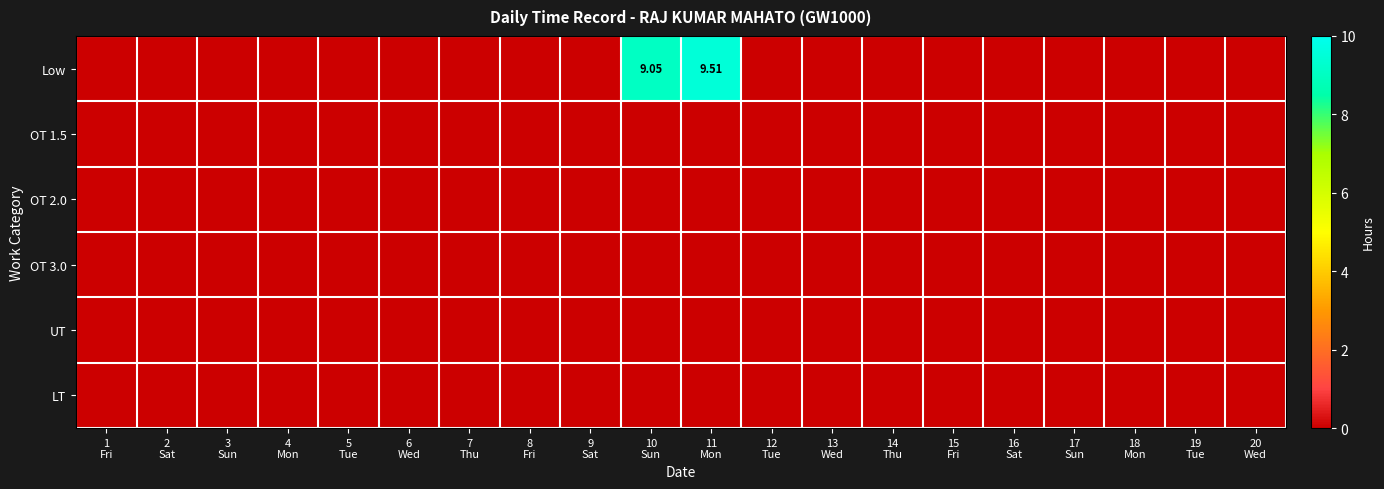

Rank the series at 16 Sat from highest to lowest value.

Low, OT 1.5, OT 2.0, OT 3.0, UT, LT